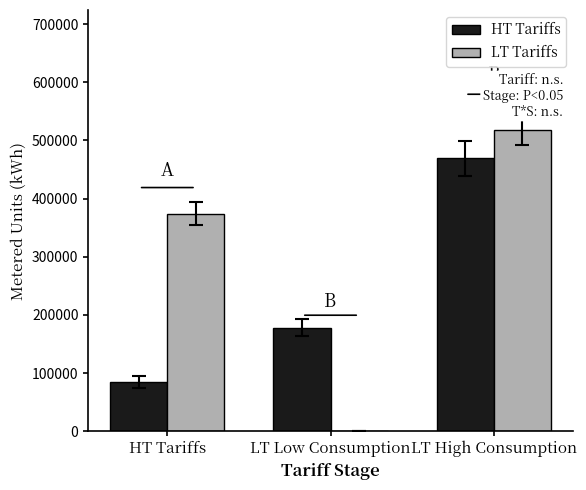

What is the sum of all HT Tariffs values?

732286